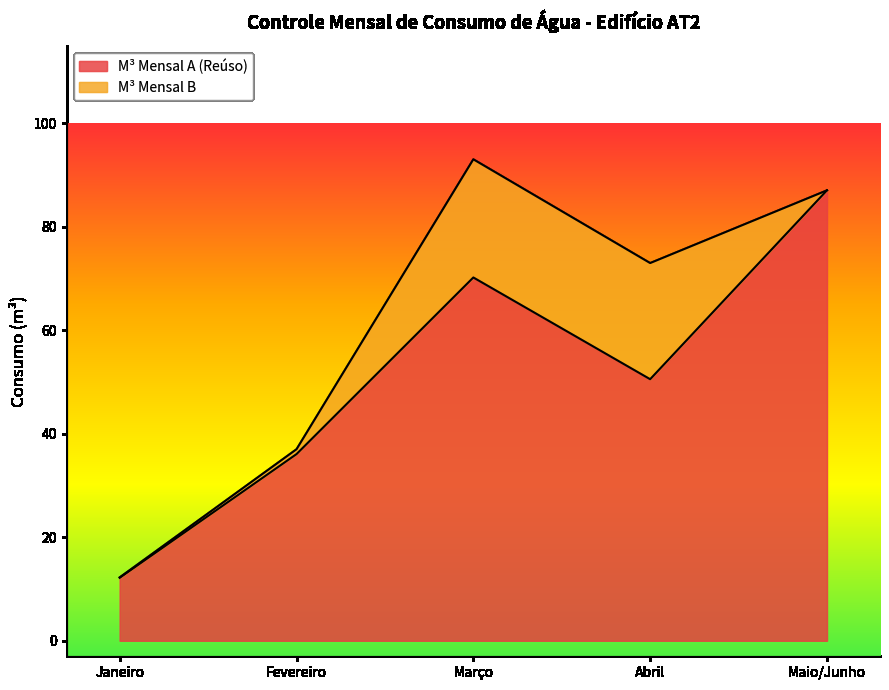

Rank the categories by value from highest to lowest.

Maio/Junho, Março, Abril, Fevereiro, Janeiro